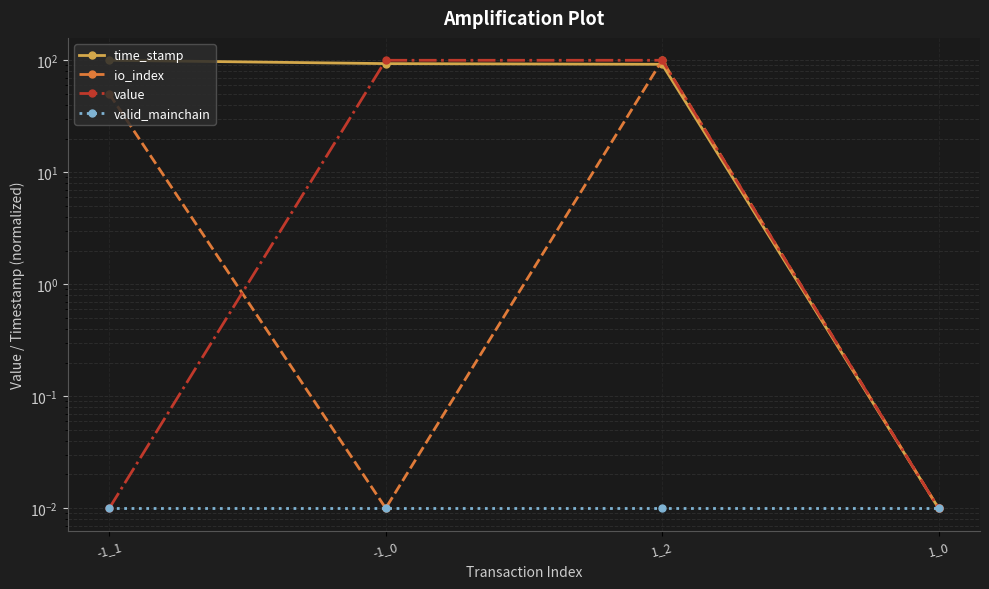

Reading right to left, extract all data points from this chart.

time_stamp: 1_0=0.0	1_2=92.1	-1_0=93.4	-1_1=100.0
io_index: 1_0=0.0	1_2=100.0	-1_0=0.0	-1_1=50.0
value: 1_0=0.0	1_2=100.0	-1_0=100.0	-1_1=0.0
valid_mainchain: 1_0=0.0	1_2=0.0	-1_0=0.0	-1_1=0.0